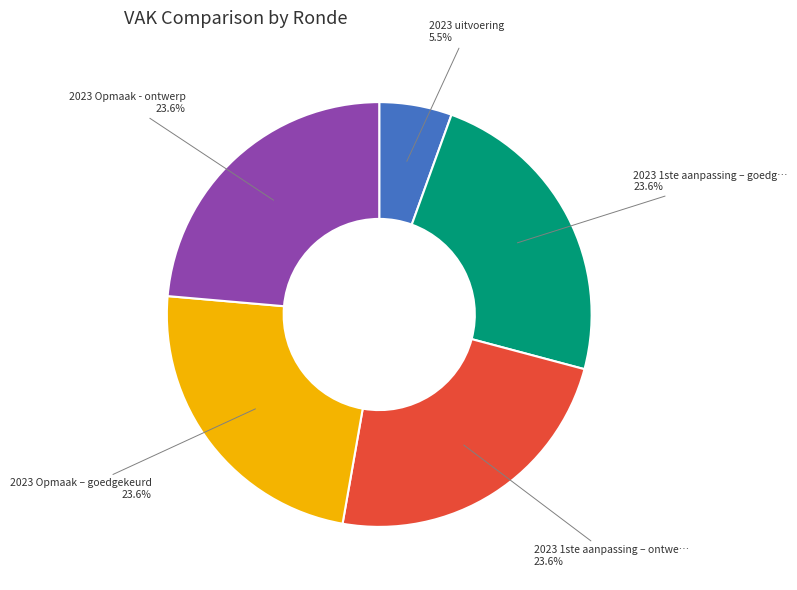

Does any single category account for the majority?

No